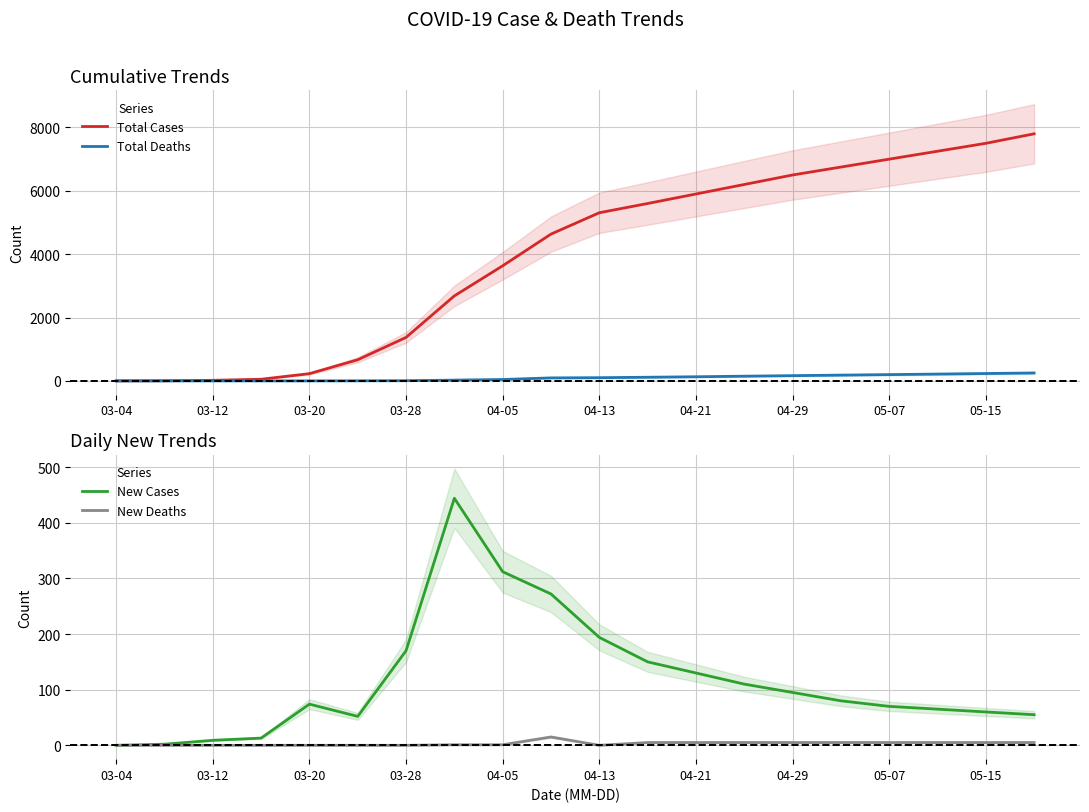

At which label is New Cases closest to 222?

04-13